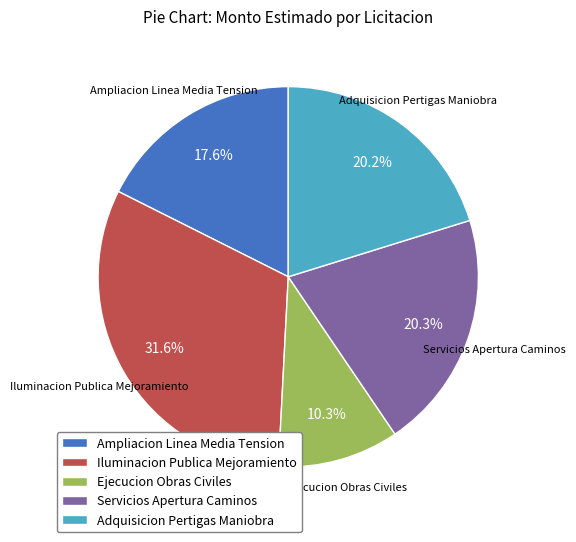

What is the largest slice in the pie chart?

Iluminacion Publica Mejoramiento